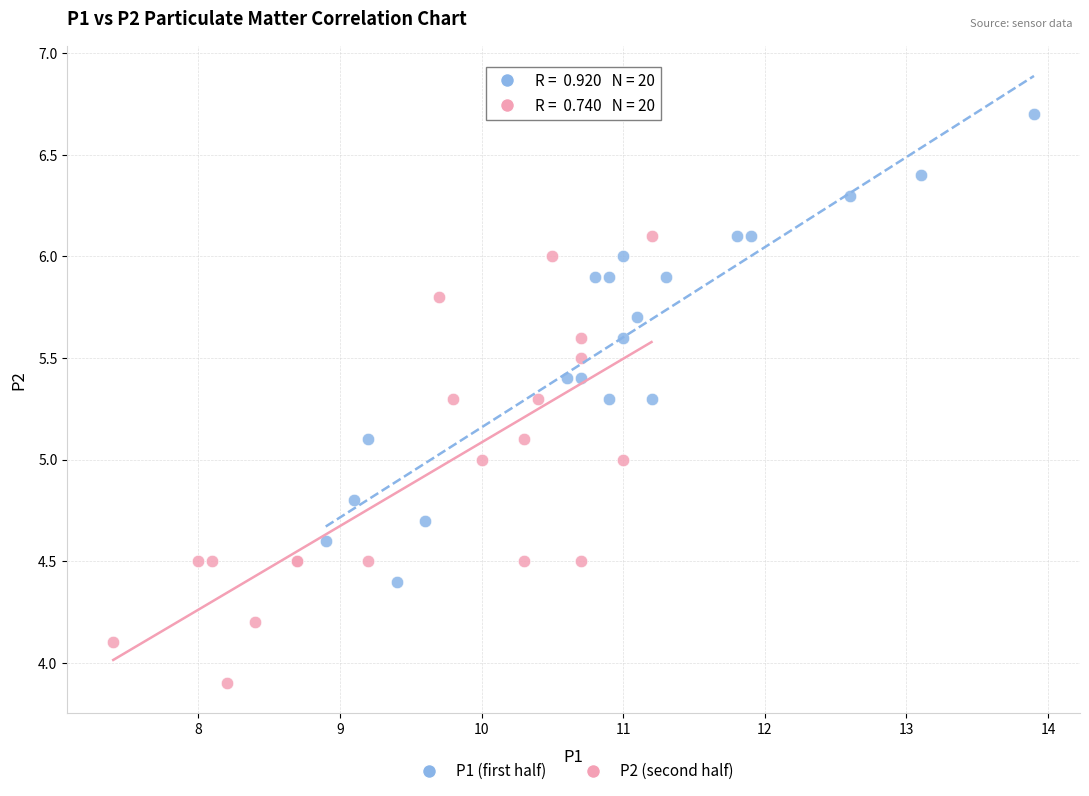

What are all the series names shown in the legend?

P1 (first half), P2 (second half)